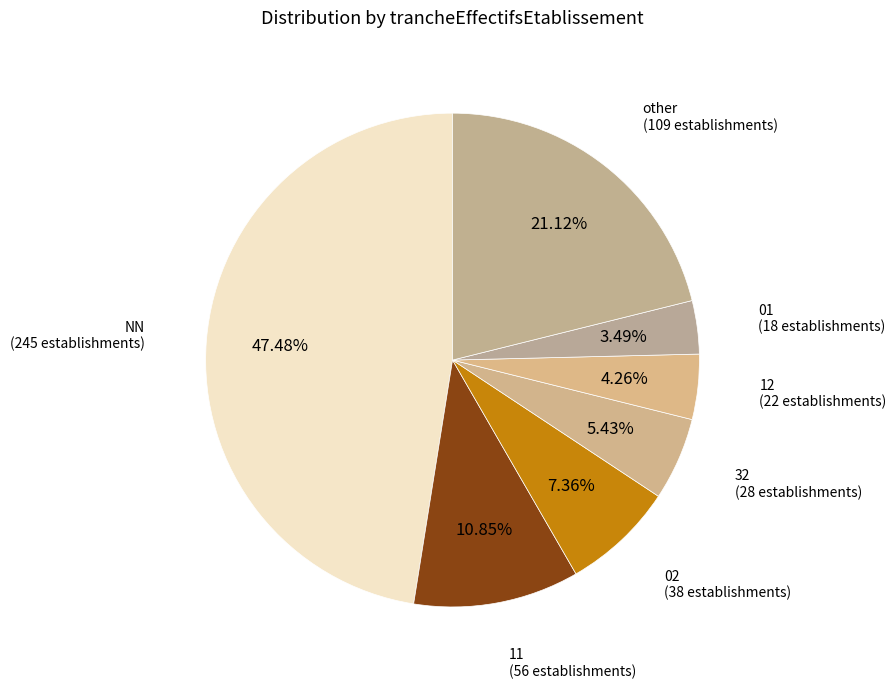

Which slice is the smallest?

01